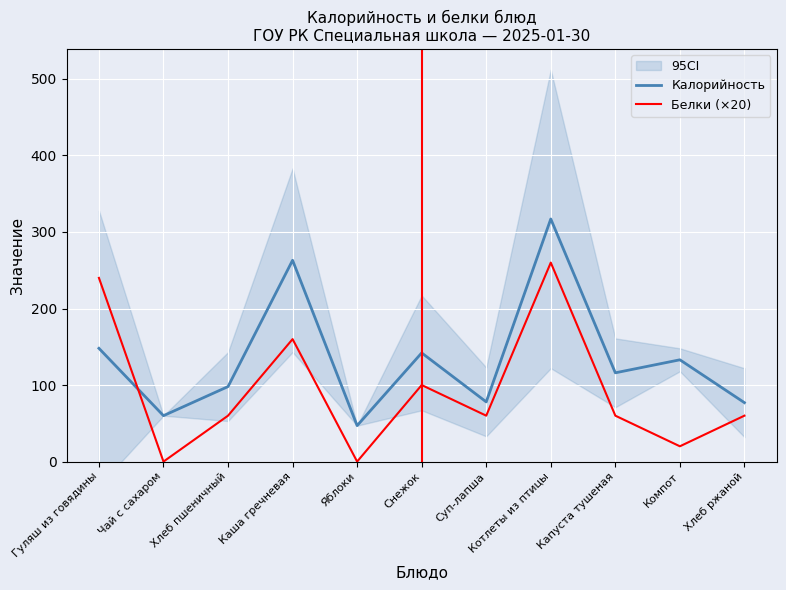

Reading right to left, transcribe all the data shown in this chart.

Калорийность: 77	133	116	317	78	142	47	263	98	60	148
Белки (×20): 60	20	60	260	60	100	0	160	60	0	240